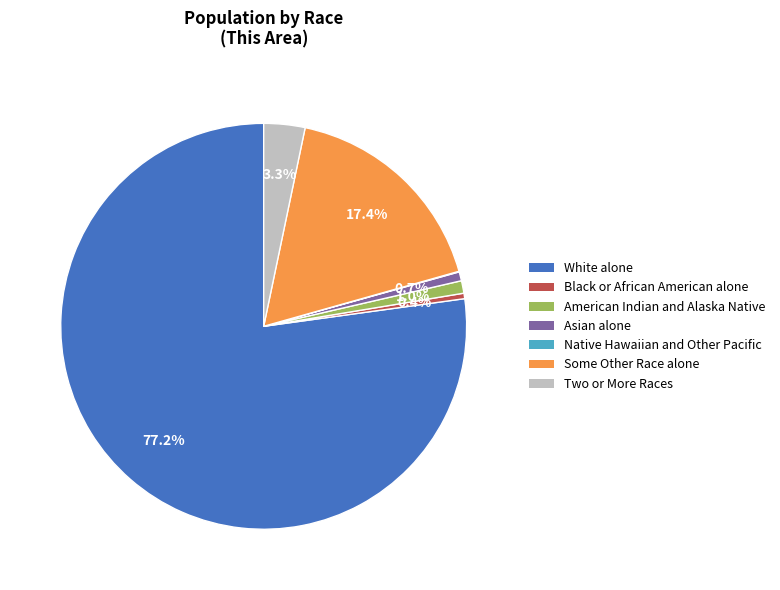

What is the ratio of the value at Asian alone to the value at Black or African American alone?

1.6